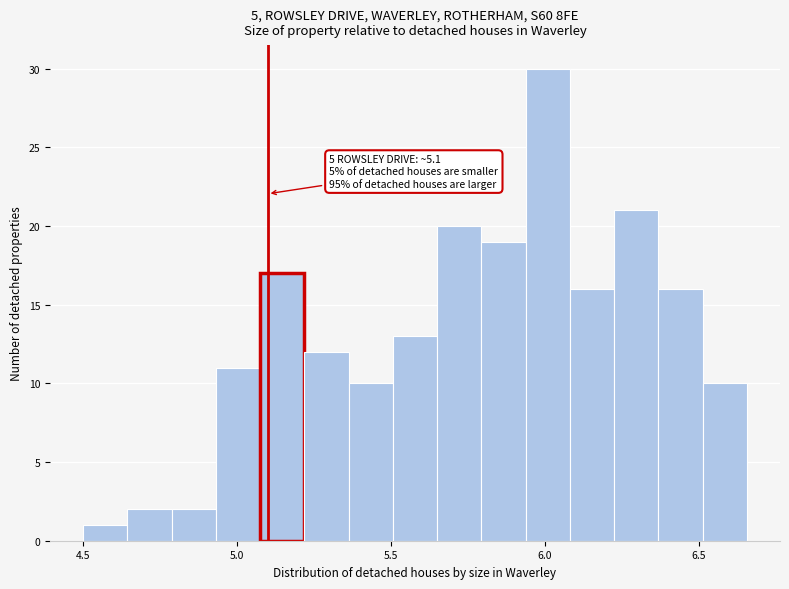

Around what value on the x-axis is the tallest bar? Give the approximate position of its centre, as read against the axis.

6.00